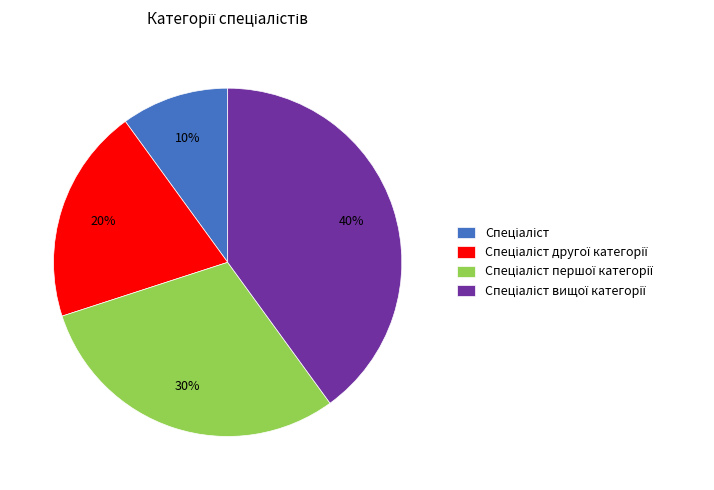

Is there any slice that represents more than half of the pie?

No